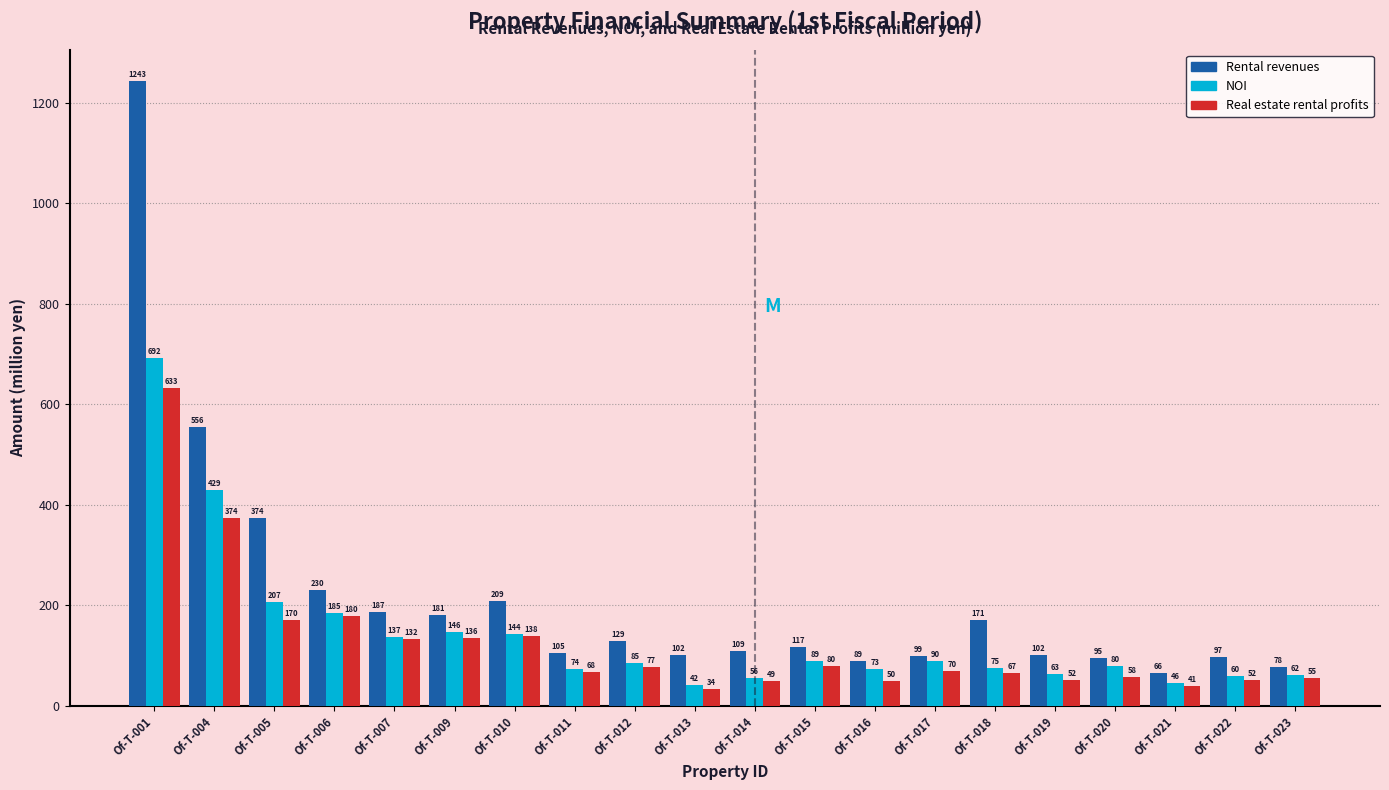

What is the smallest value displayed?

33.8